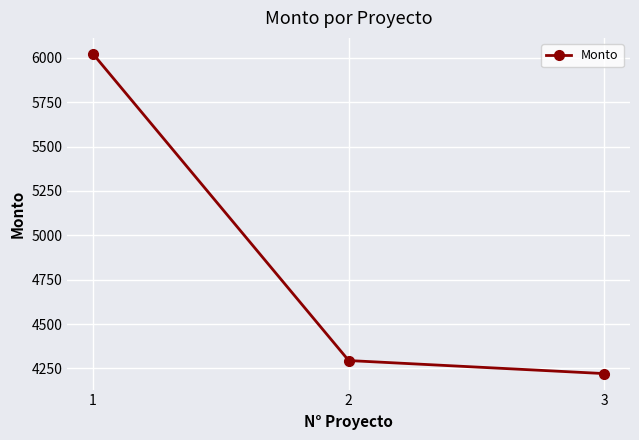

What is the average value?

4845.8